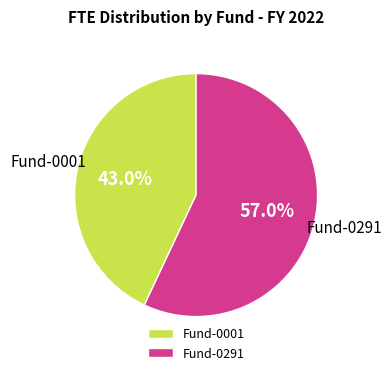

Which has a higher value, Fund-0291 or Fund-0001?

Fund-0291